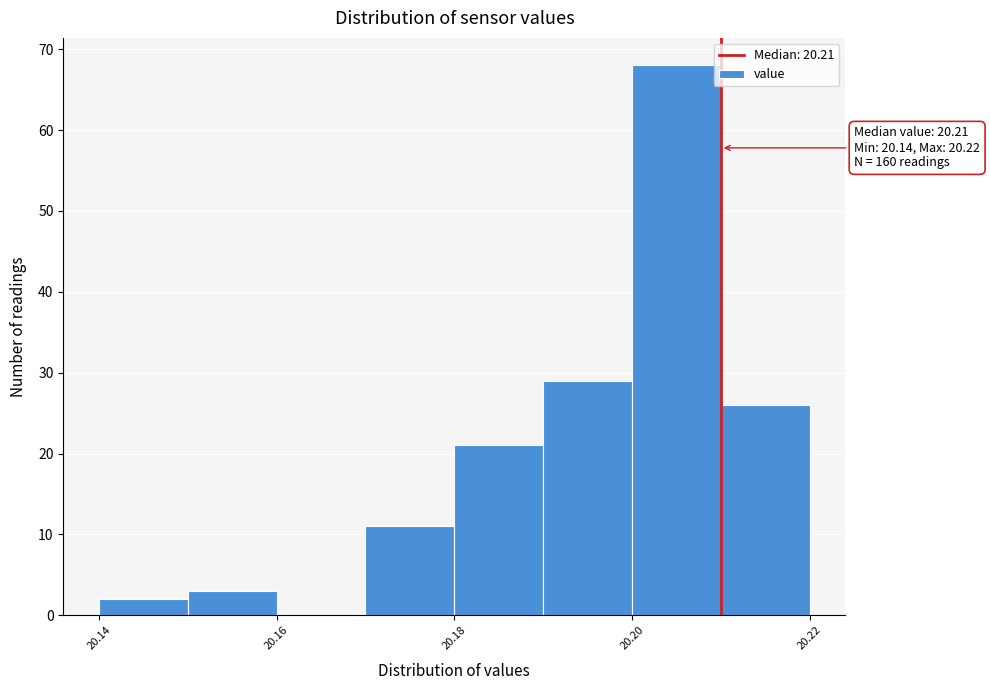

Over which range of the x-axis is the bar tallest?

20.20 to 20.21